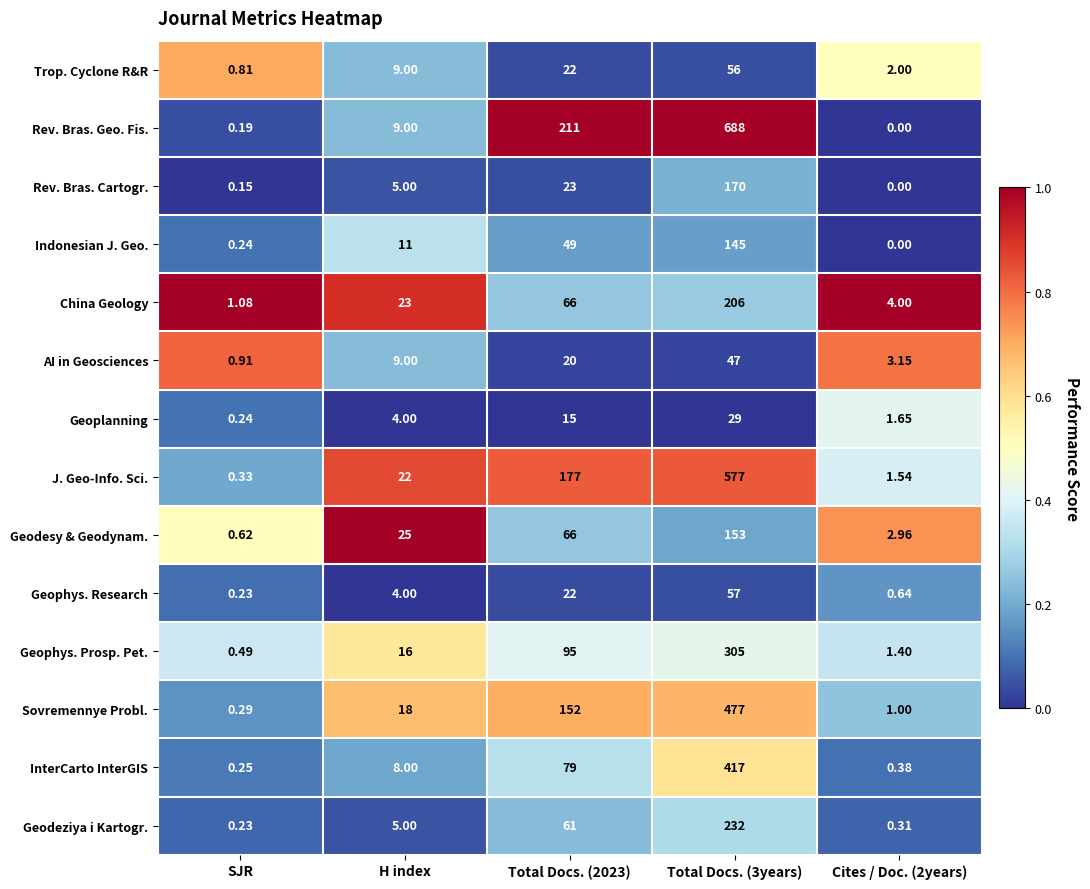

Rank the series by their maximum value, from lowest to highest.

Geoplanning, AI in Geosciences, Trop. Cyclone R&R, Geophys. Research, Indonesian J. Geo., Geodesy & Geodynam., Rev. Bras. Cartogr., China Geology, Geodeziya i Kartogr., Geophys. Prosp. Pet., InterCarto InterGIS, Sovremennye Probl., J. Geo-Info. Sci., Rev. Bras. Geo. Fis.